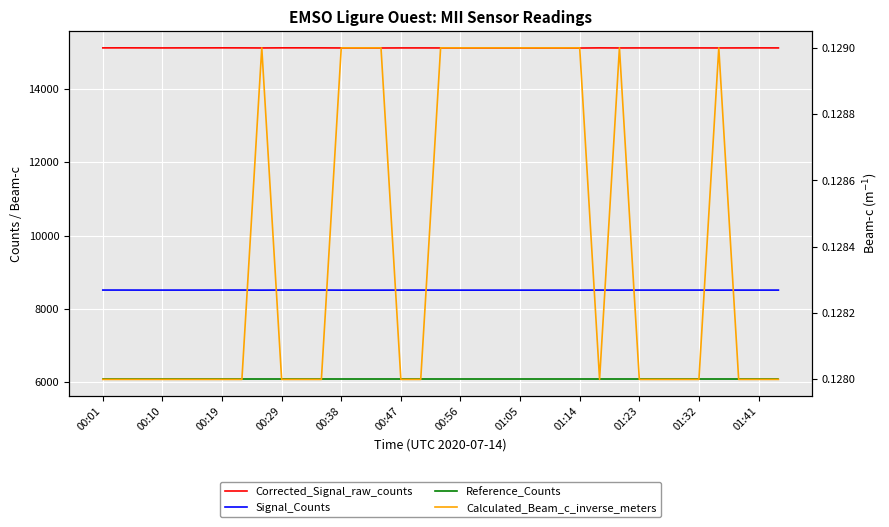

Which has a higher value, 00:10 or 01:14?

00:10